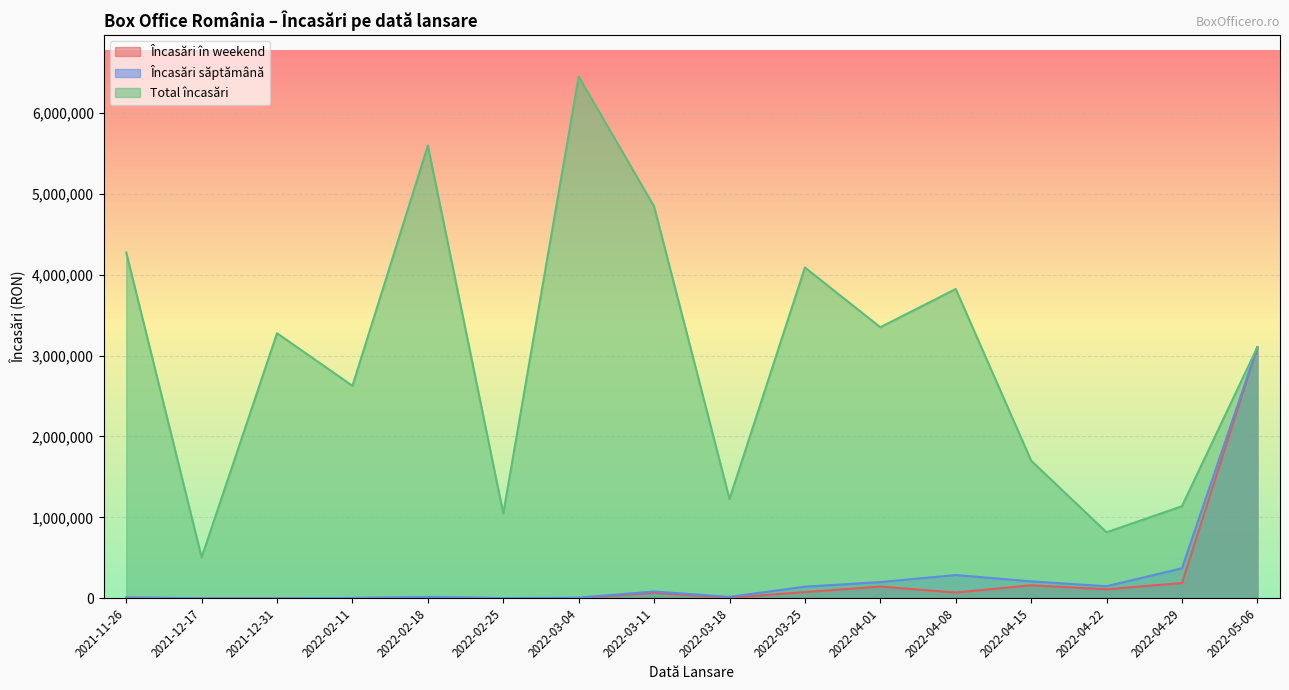

What is the spread (max minus min) of values at 2022-02-11?

2624533.0